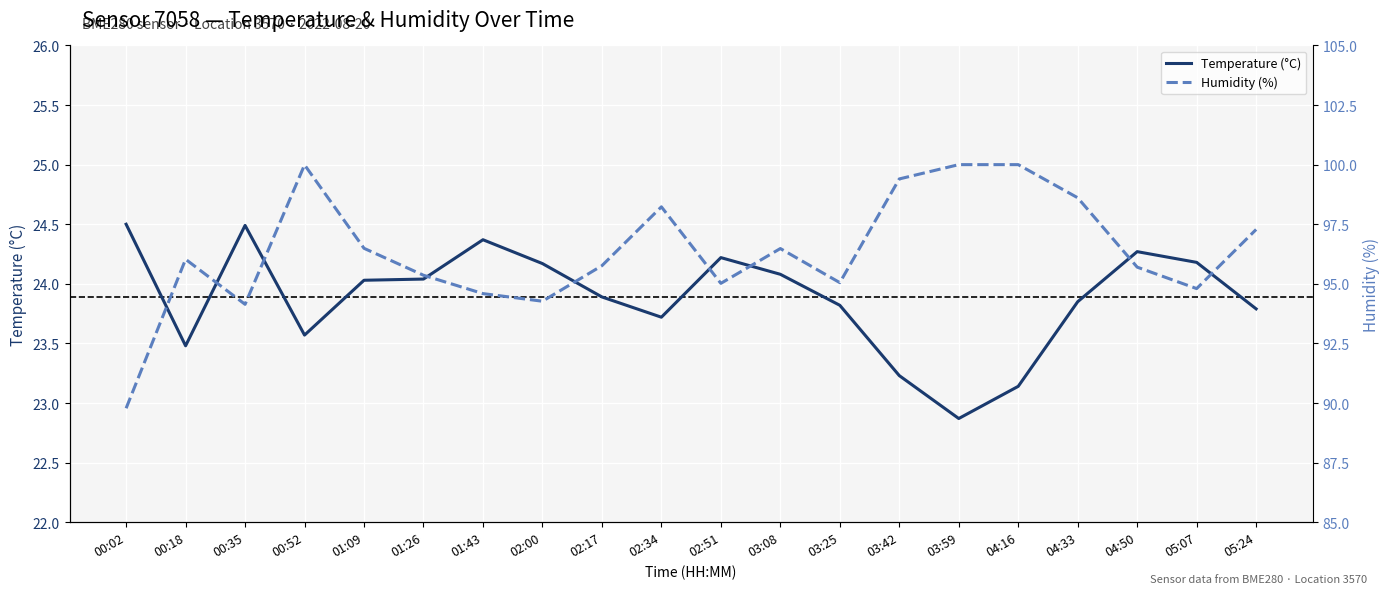

What is the value of the Temperature (°C) point at the 2nd from the left?

23.5